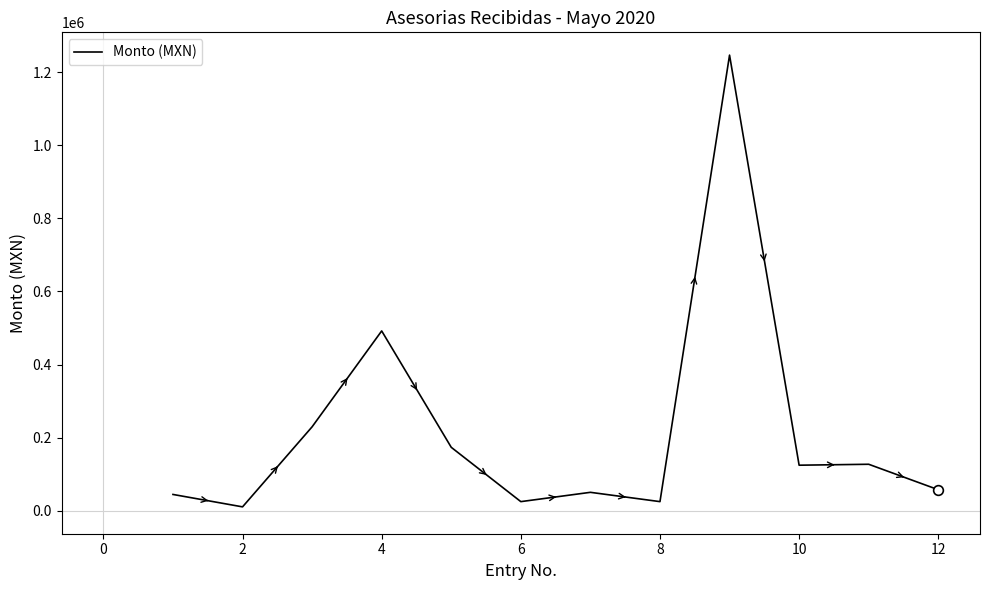

What is the difference between the maximum and minimum values?

1235101.5